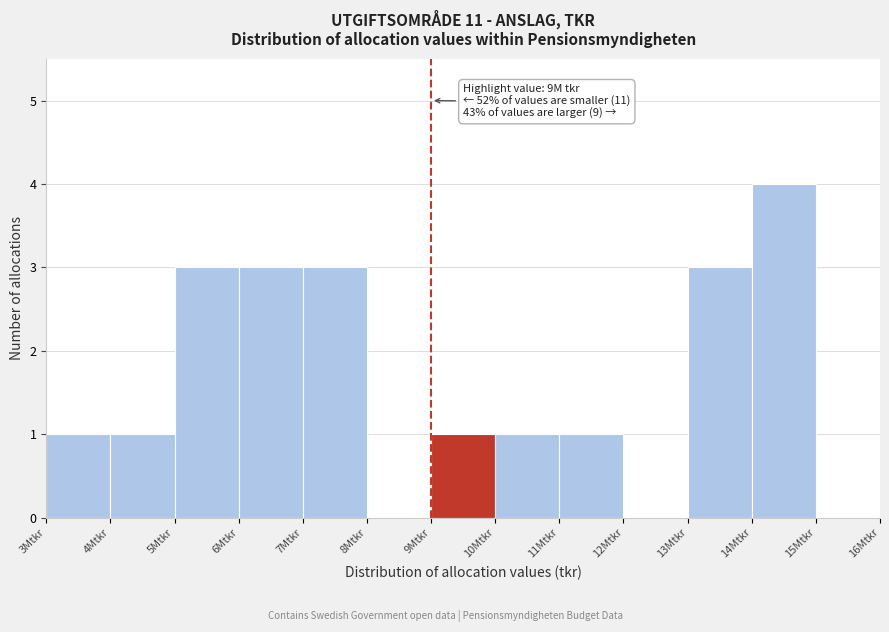

Reading right to left, extract all data points from this chart.

15Mtkr=0	14Mtkr=4	13Mtkr=3	12Mtkr=0	11Mtkr=1	10Mtkr=1	9Mtkr=1	8Mtkr=0	7Mtkr=3	6Mtkr=3	5Mtkr=3	4Mtkr=1	3Mtkr=1